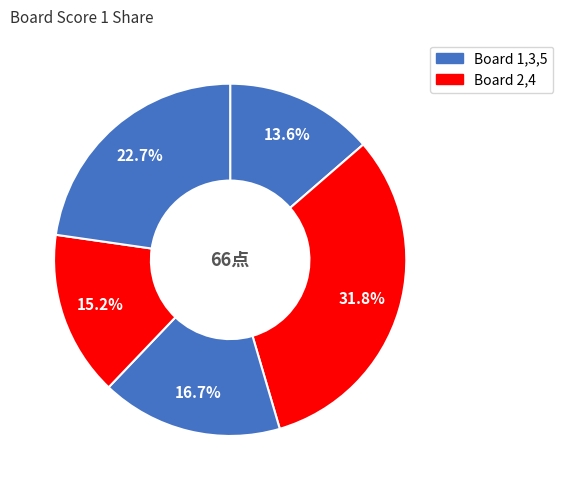

How many slices are in this pie chart?

5